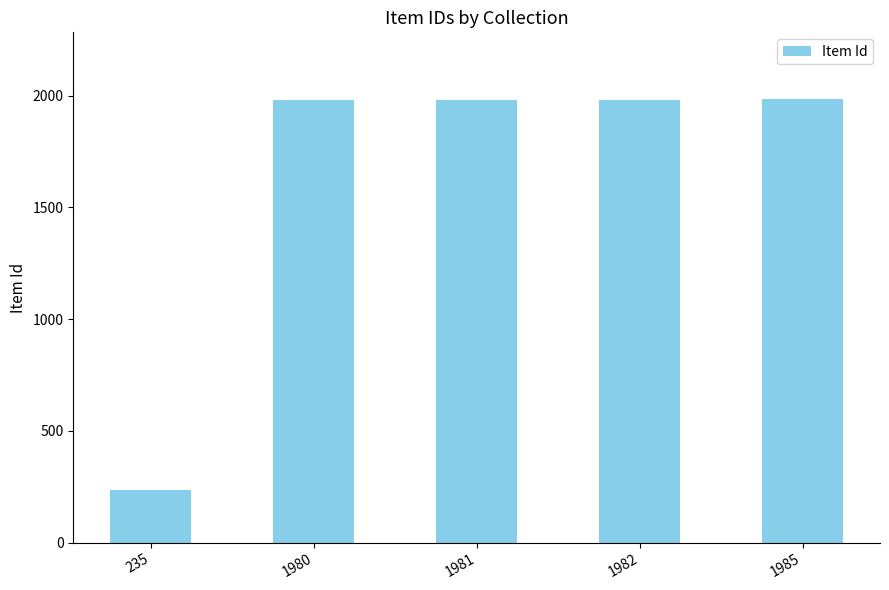

Where is the data nearest to the value 1110?

1980